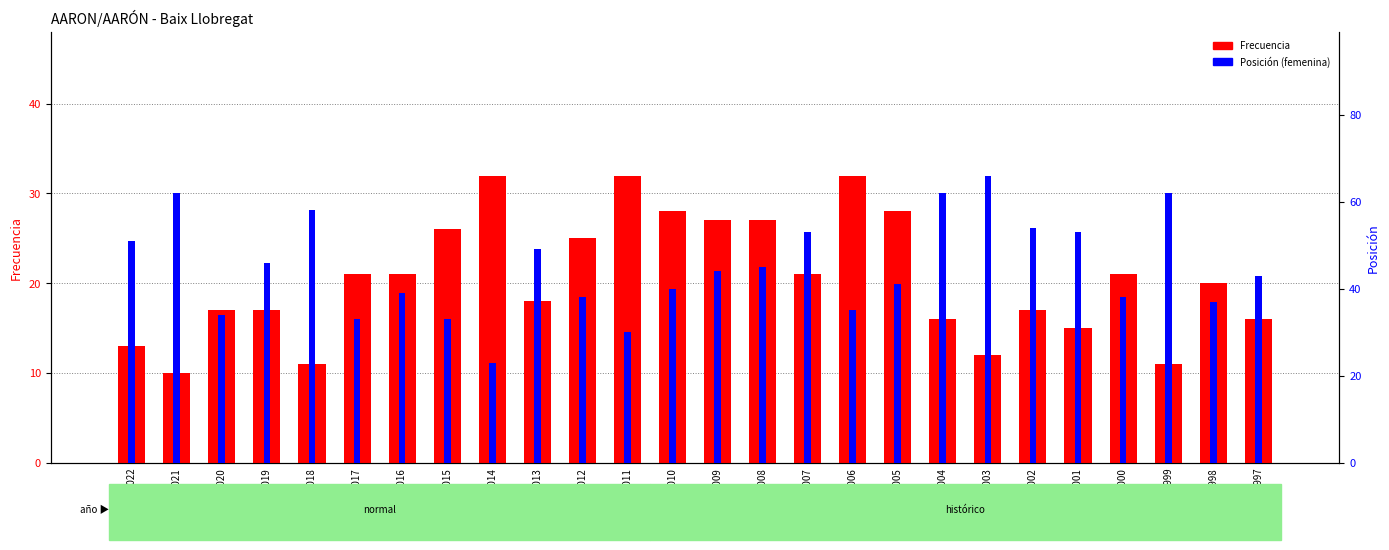

Is the value of Frecuencia at 2018 greater than the value of Posición at 2018?

No